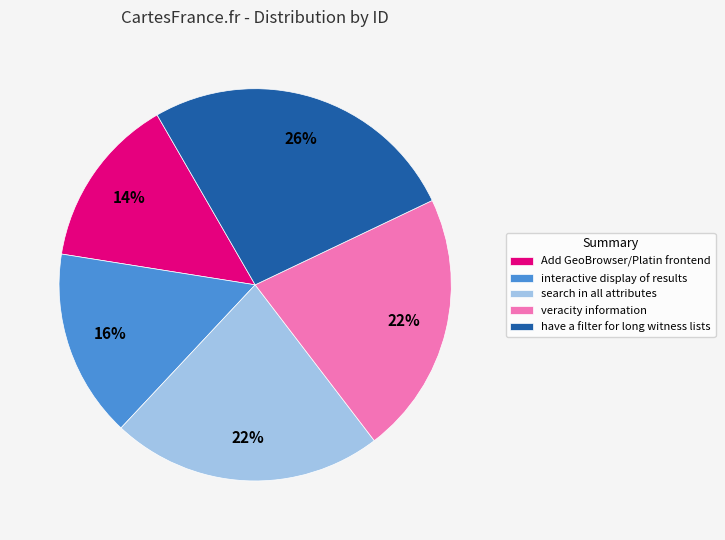

Is there any slice that represents more than half of the pie?

No